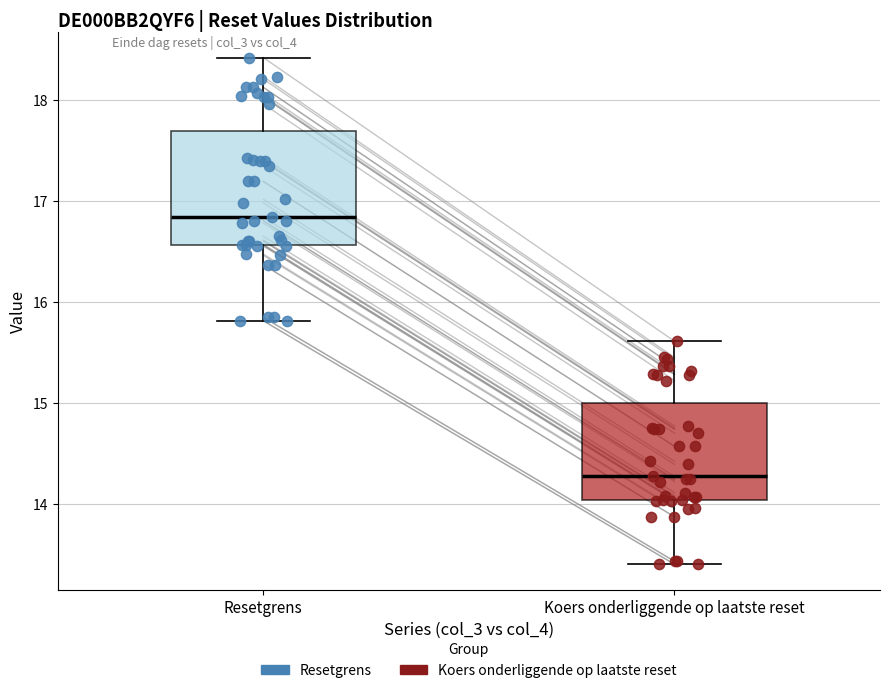

Reading left to right, transcribe this box plot: for each box, give where its median line is, the range the box spans, and where its two whiskers end, as read against the y-axis. The values are not printed on the chart, so give them approximately, as read against the axis.

Resetgrens: median 16.8, box 16.6 to 17.7, whiskers 15.8 to 18.4
Koers onderliggende op laatste reset: median 14.3, box 14.0 to 15.0, whiskers 13.4 to 15.6